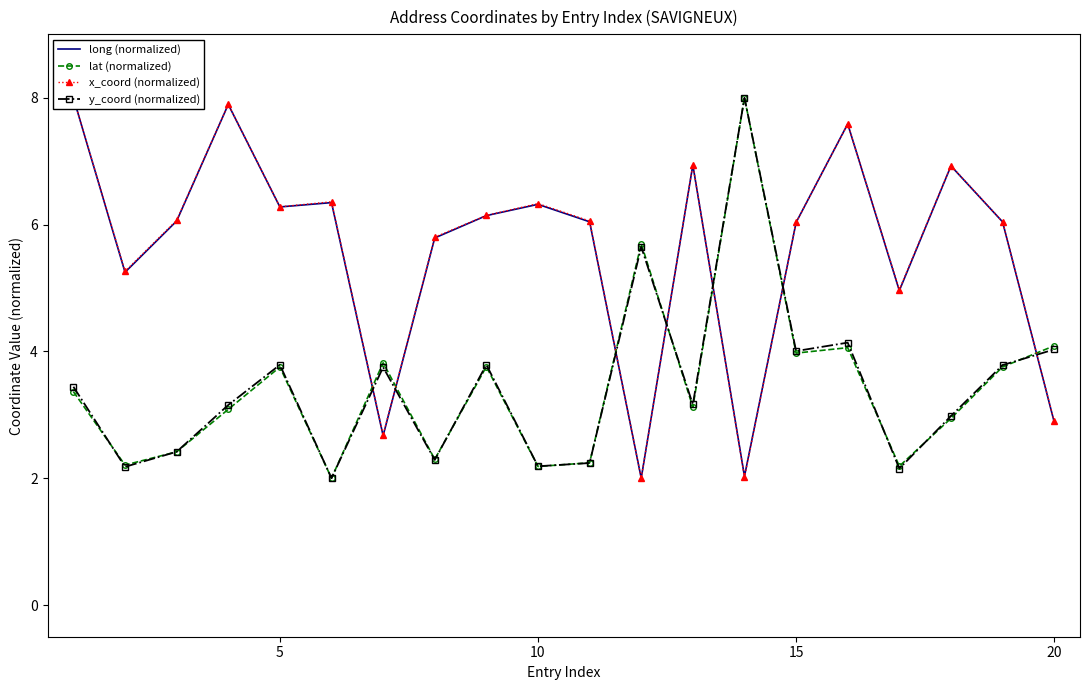

How many lines are shown in the chart?

4